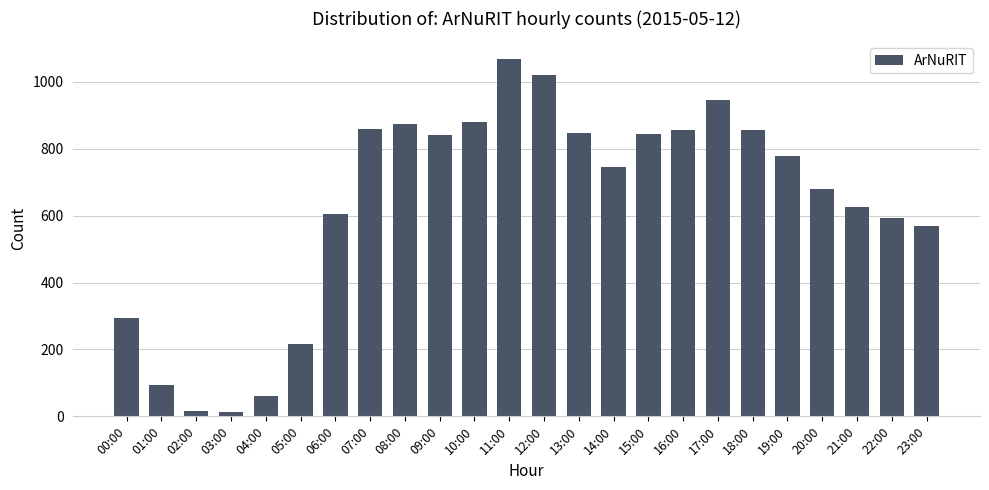

What is the change in value from 08:00 to 20:00?

-196